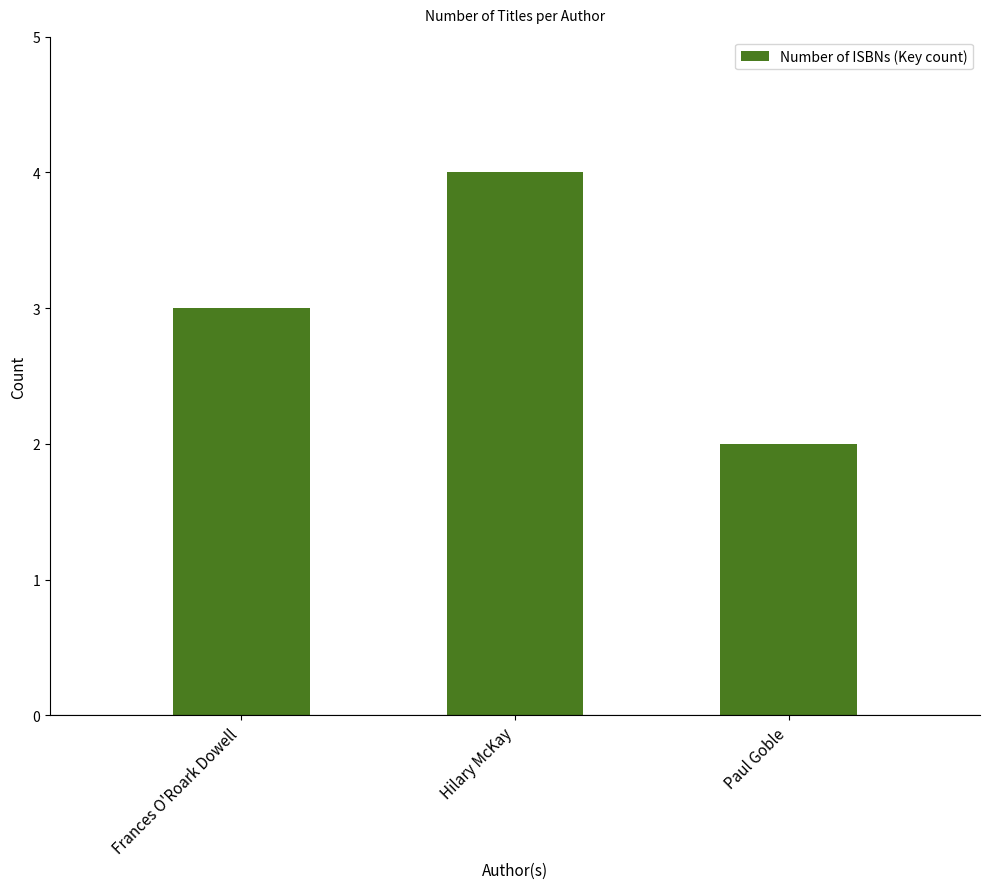

What is the minimum value shown in the chart?

2